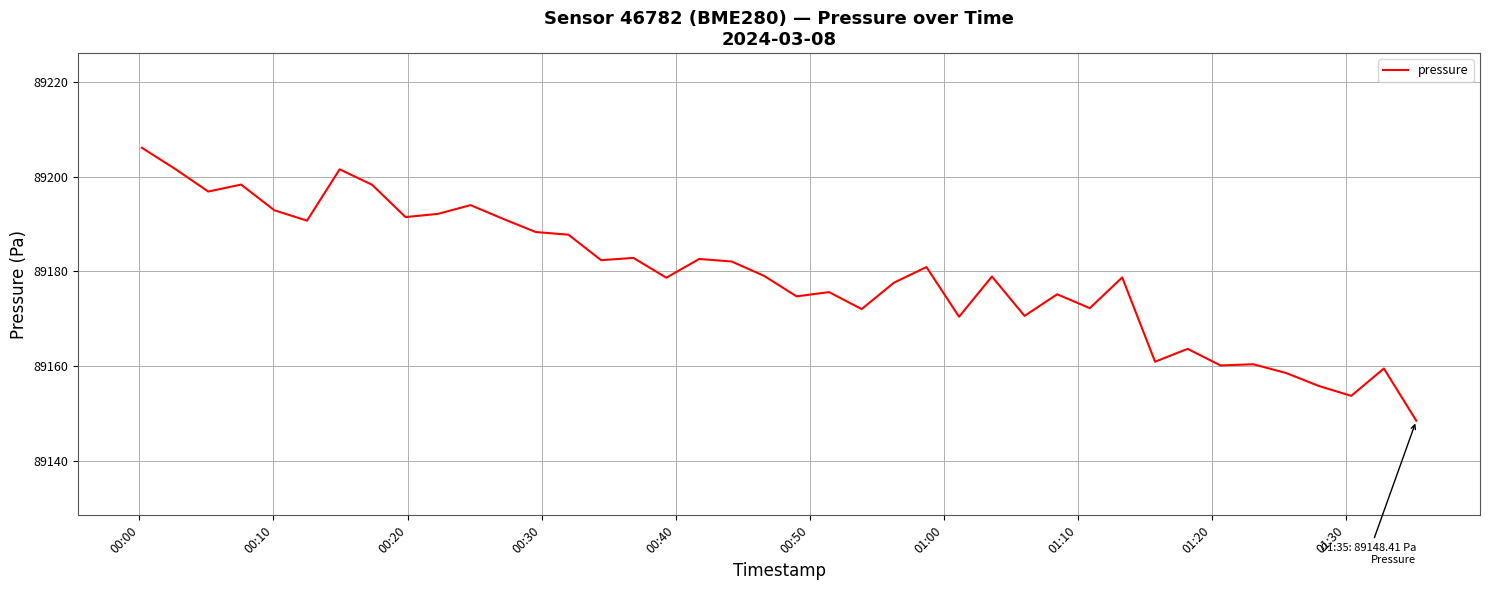

What is the difference between the maximum and minimum values?

57.7